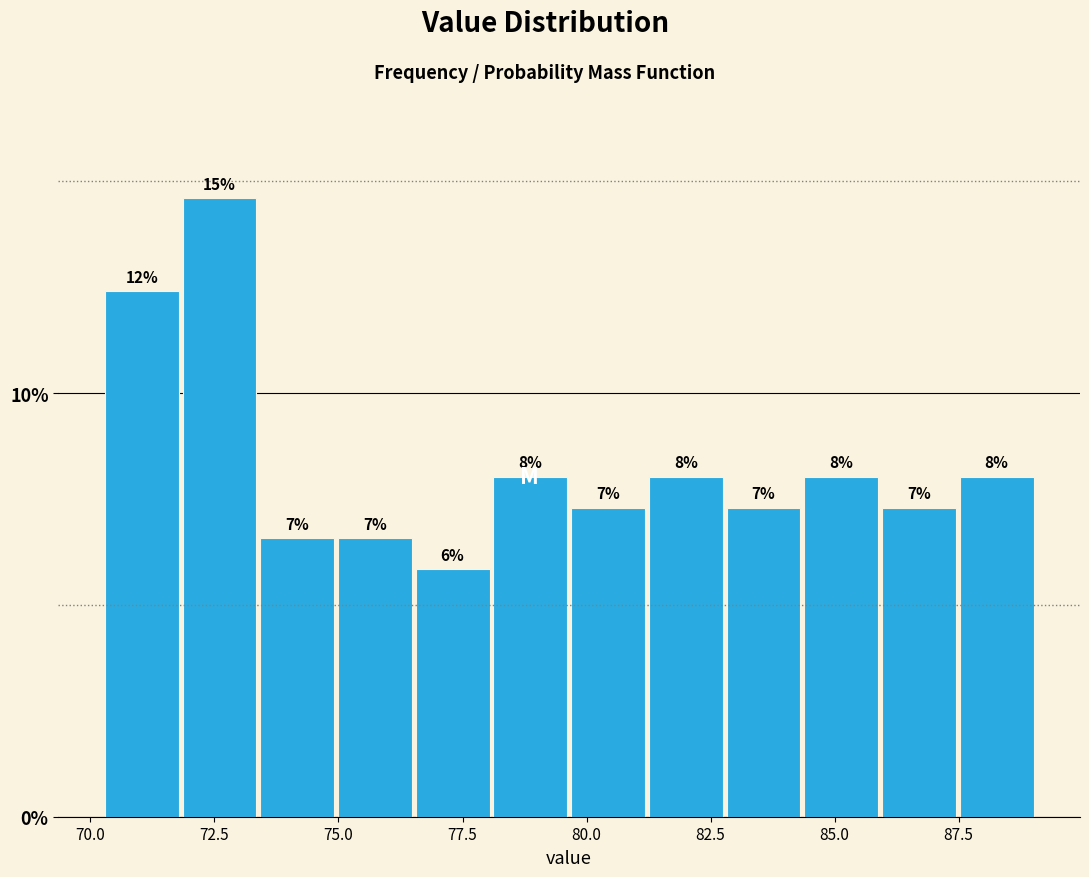

Read against the x-axis, roughly where is the centre of the tallest bar?

72.5